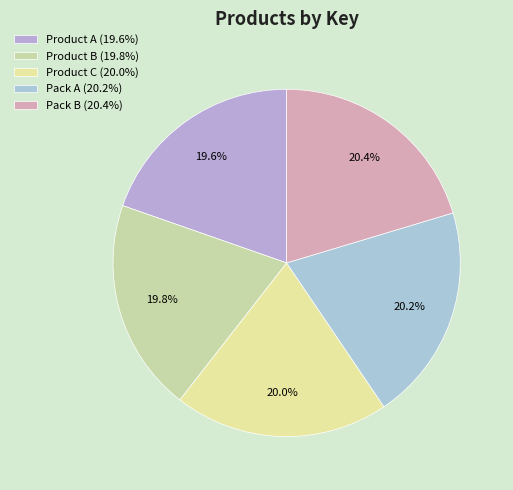

How many segments does this pie chart have?

5